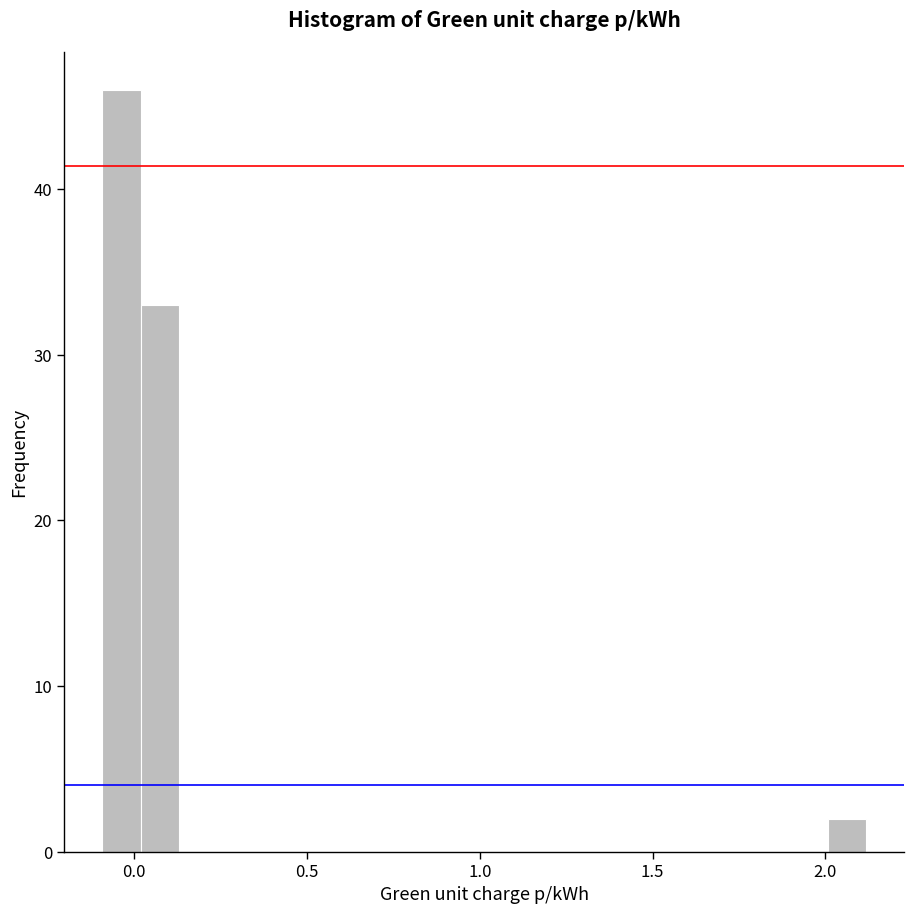

Read against the x-axis, roughly where is the centre of the tallest bar?

-0.05